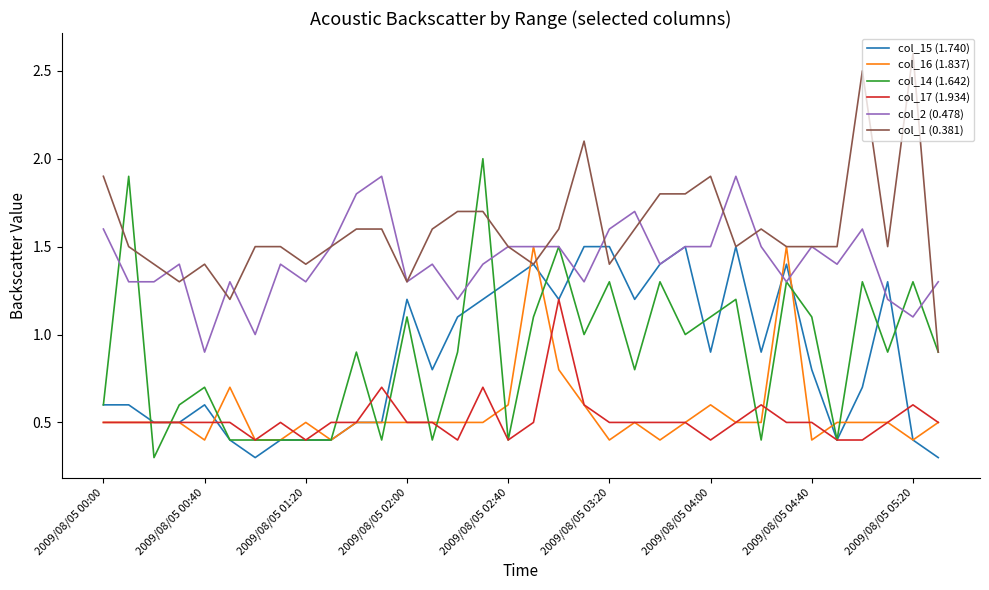

What is the difference between the maximum and minimum values in the col_2 (0.478) series?

1.0